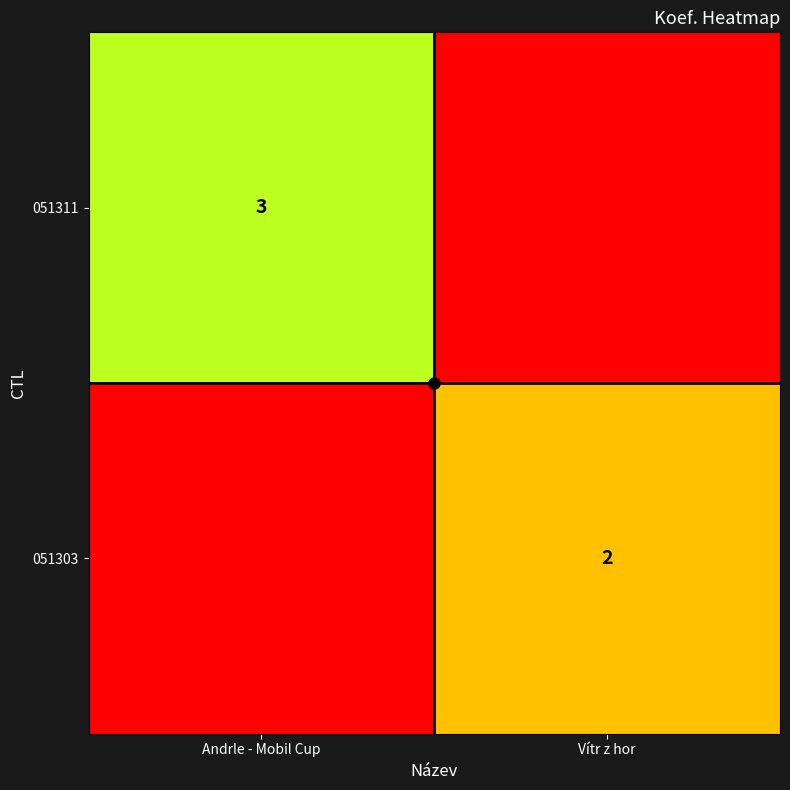

How many series are shown in this chart?

2